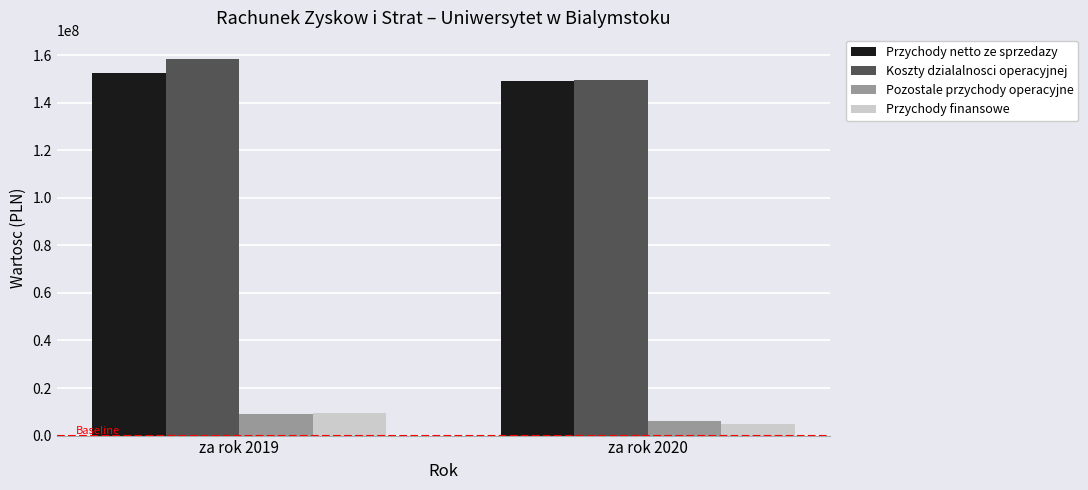

Which category has the highest value across all series?

za rok 2019